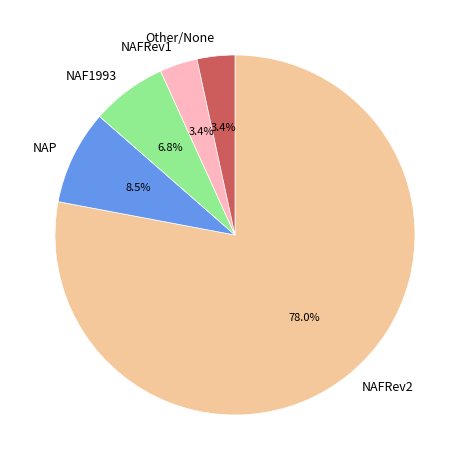

Is there any slice that represents more than half of the pie?

Yes